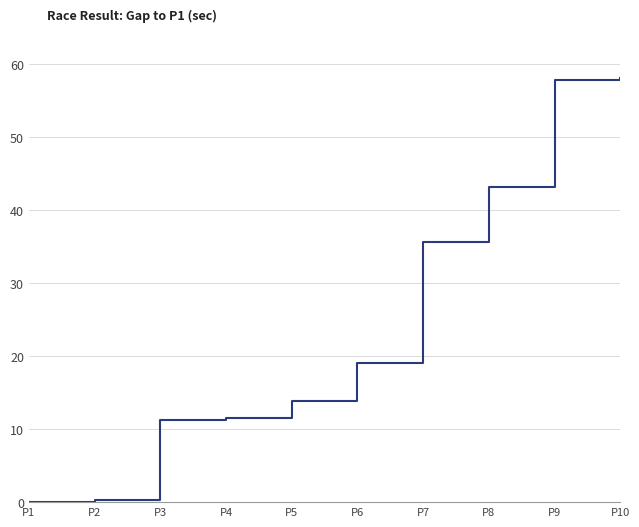

Is it true that the value at P2 is 0.3?

True